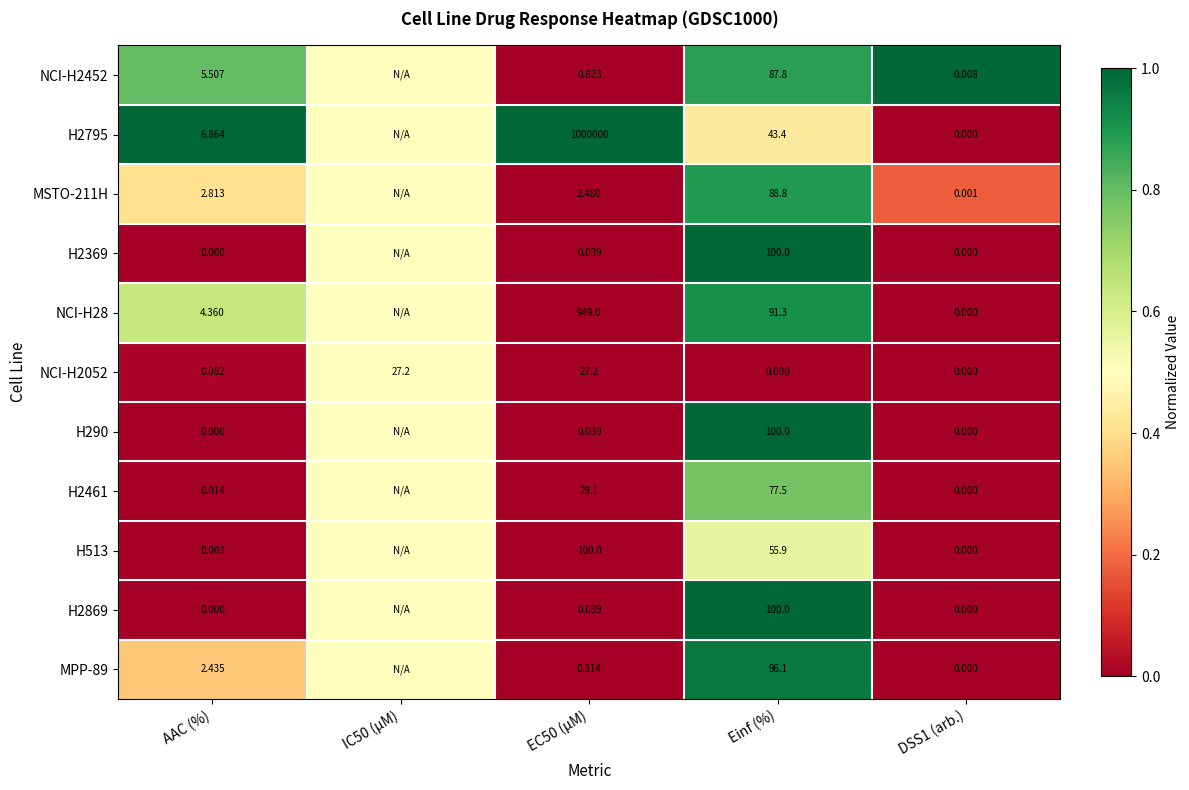

How many data points does each series have?

5